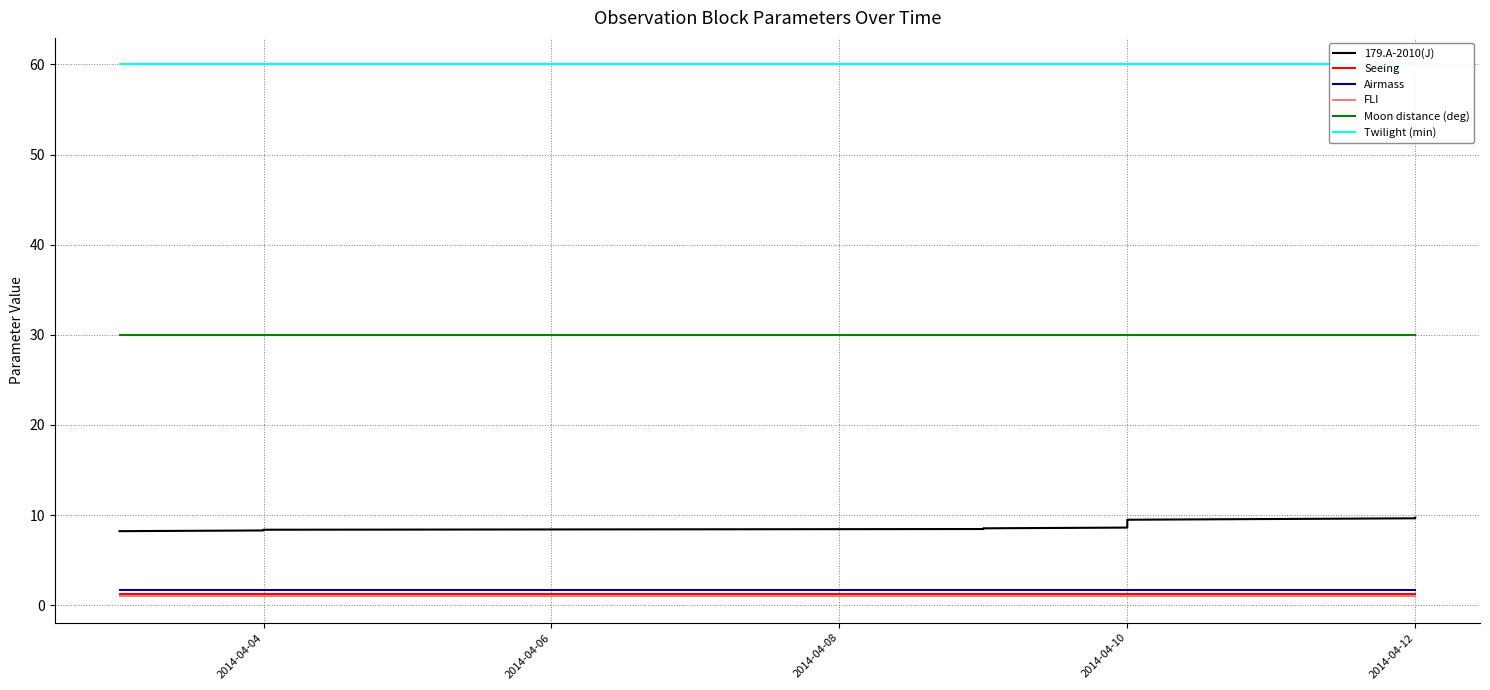

At 2014-04-04, list the series in order from smallest to largest.

FLI, Seeing, Airmass, 179.A-2010(J), Moon distance (deg), Twilight (min)